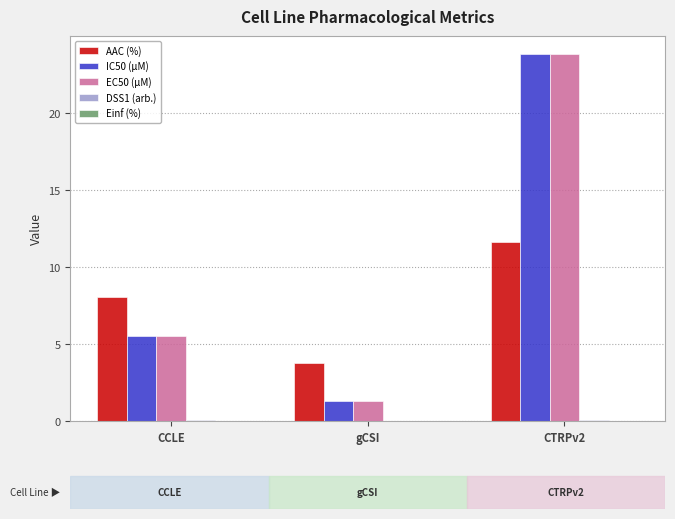

At which category does the chart reach its peak across all series?

CTRPv2